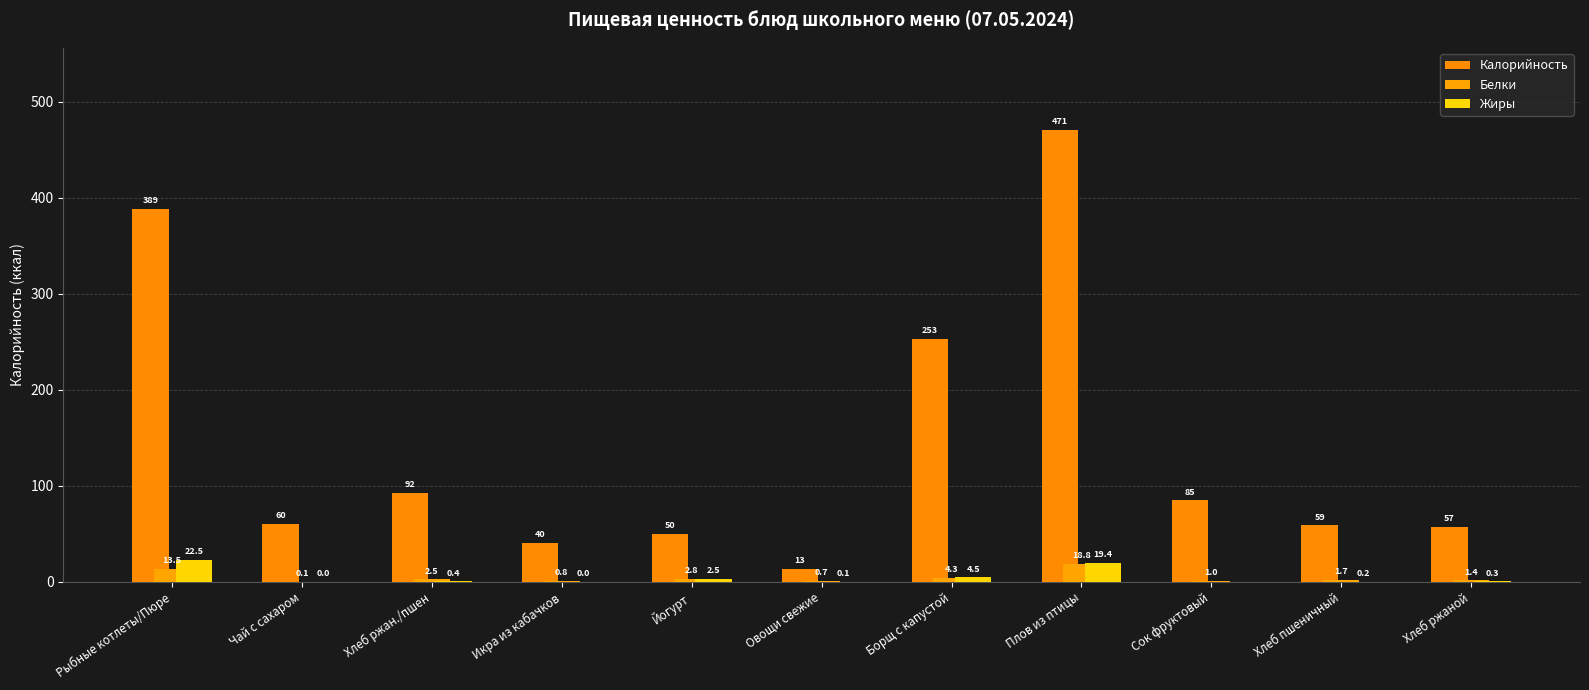

Which category has the lowest value in the Белки series?

Чай с сахаром